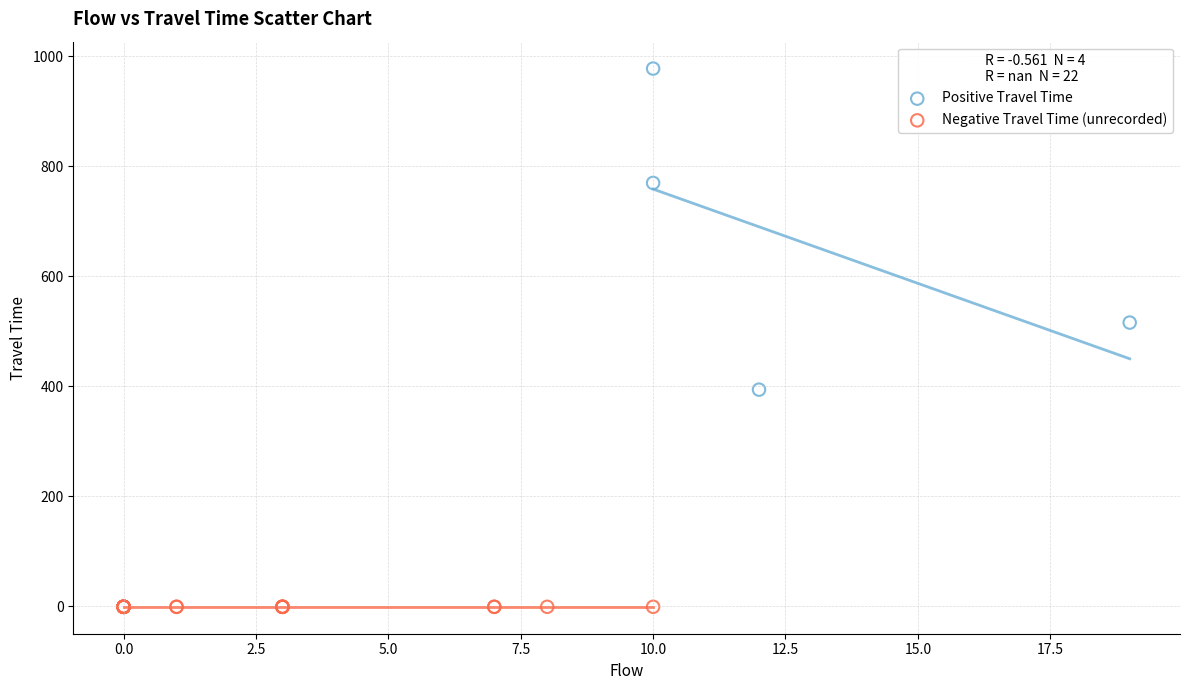

Which series contains the lowest Y value?

Negative Travel Time (unrecorded)